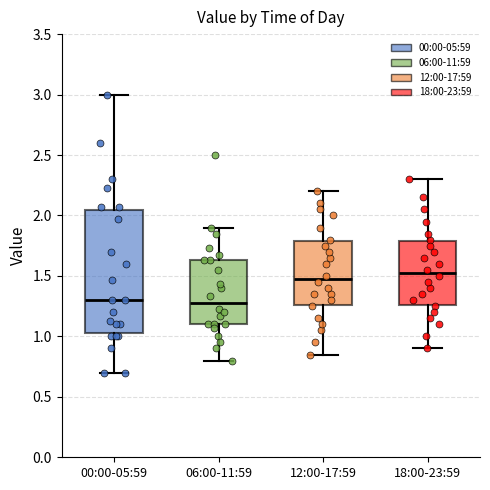

Which box is the tallest, from its lower edge to its upper edge?

00:00-05:59